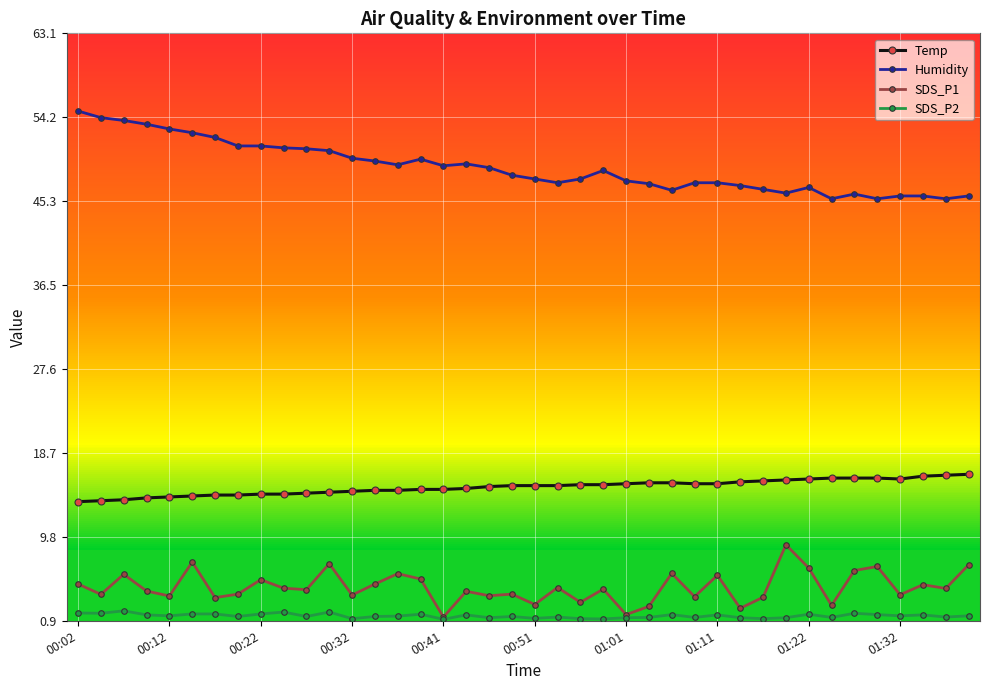

What is the average value of the SDS_P1 series?

4.4